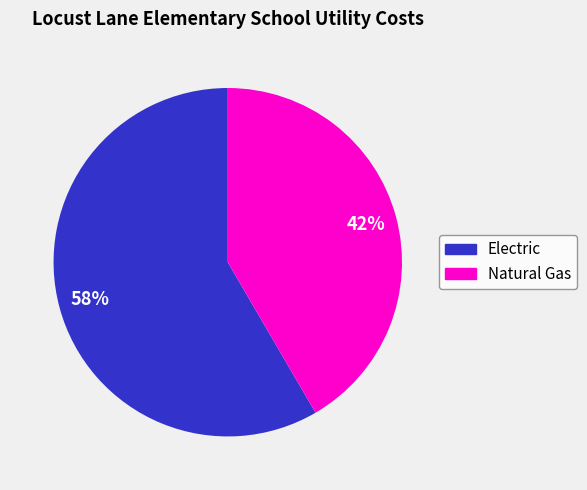

Is Electric the majority of the pie?

Yes